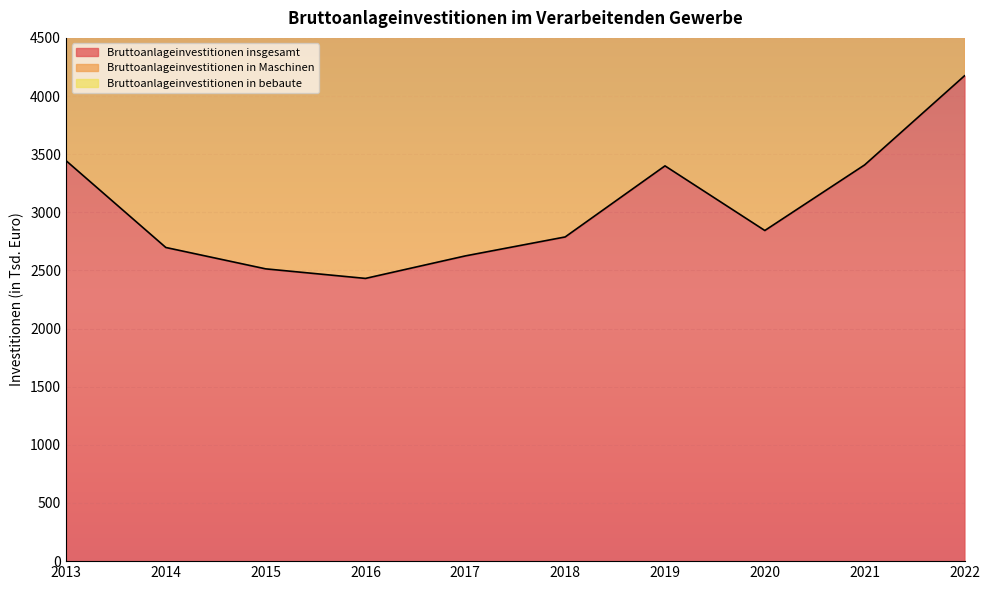

Reading left to right, list all the values displayed in this chart.

Bruttoanlageinvestitionen insgesamt: 2013=3444.5	2014=2697.4	2015=2513.7	2016=2431.4	2017=2625.0	2018=2788.0	2019=3399.3	2020=2843.4	2021=3407.8	2022=4174.0
Bruttoanlageinvestitionen in Maschinen: 2013=6435.5	2014=5091.1	2015=4730.1	2016=4547.4	2017=4935.0	2018=5220.0	2019=6401.0	2020=5344.3	2021=6511.4	2022=7836.0